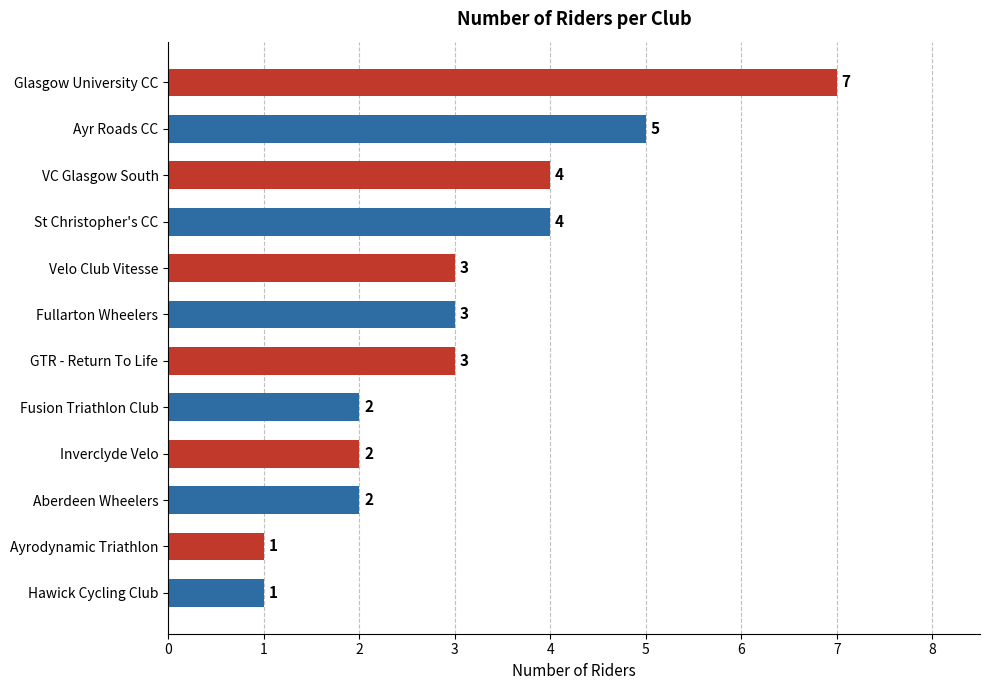

What is the value of the 10th bar from the top?

2